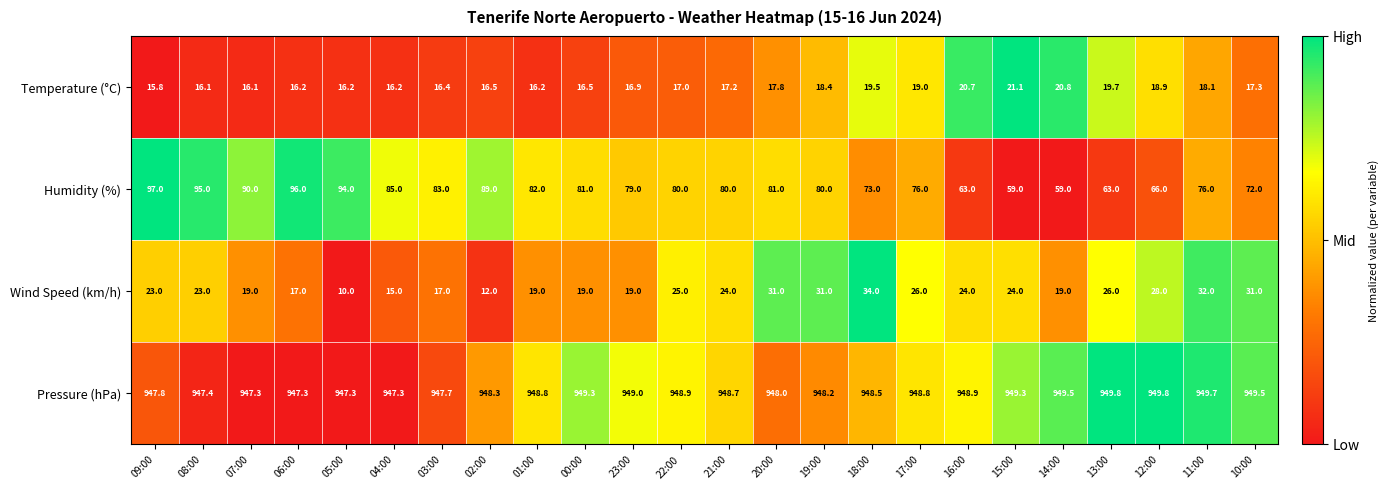

Which series has the largest total across all categories?

Pressure (hPa)